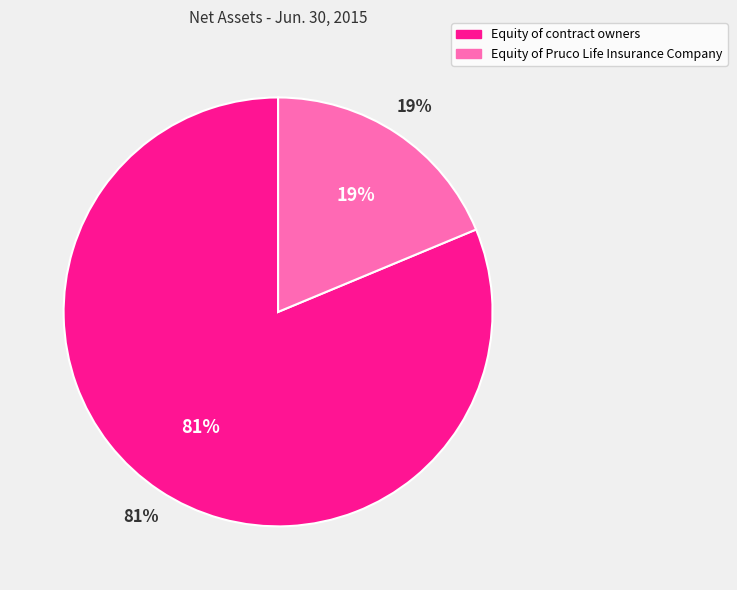

Combined, do Equity of Pruco Life Insurance Company and Equity of contract owners account for over 50%?

Yes